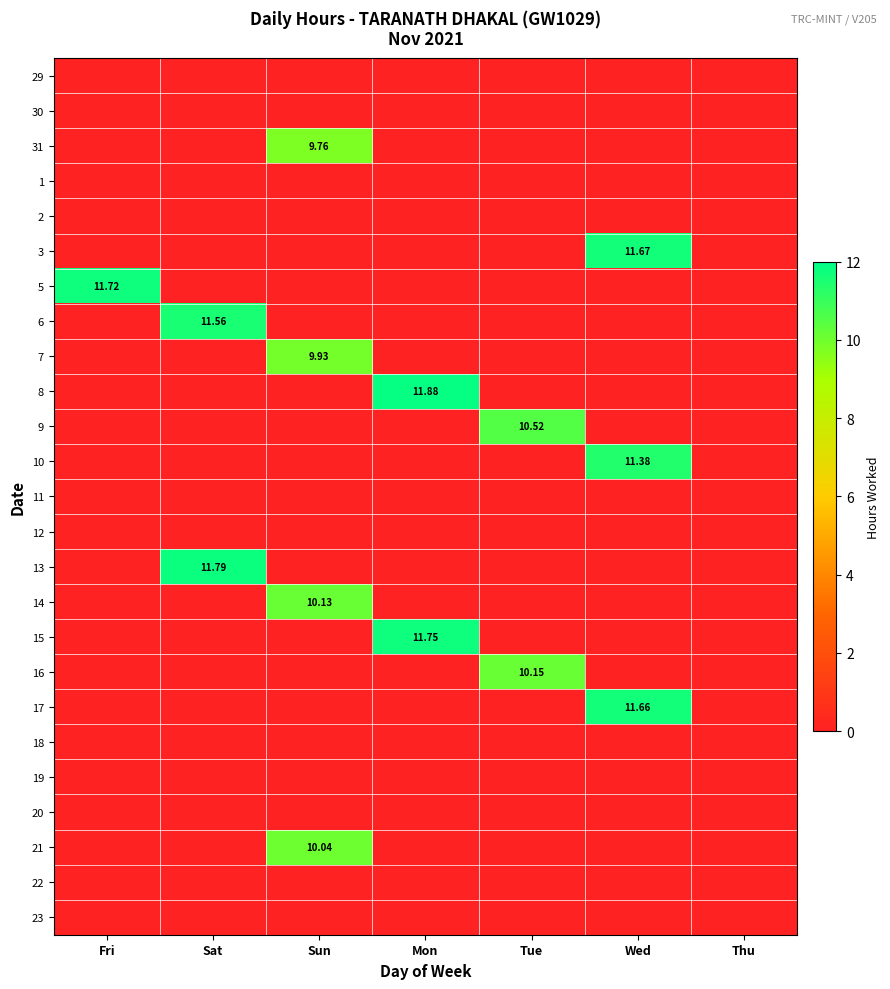

What is the total value across all series at Sun?

39.9